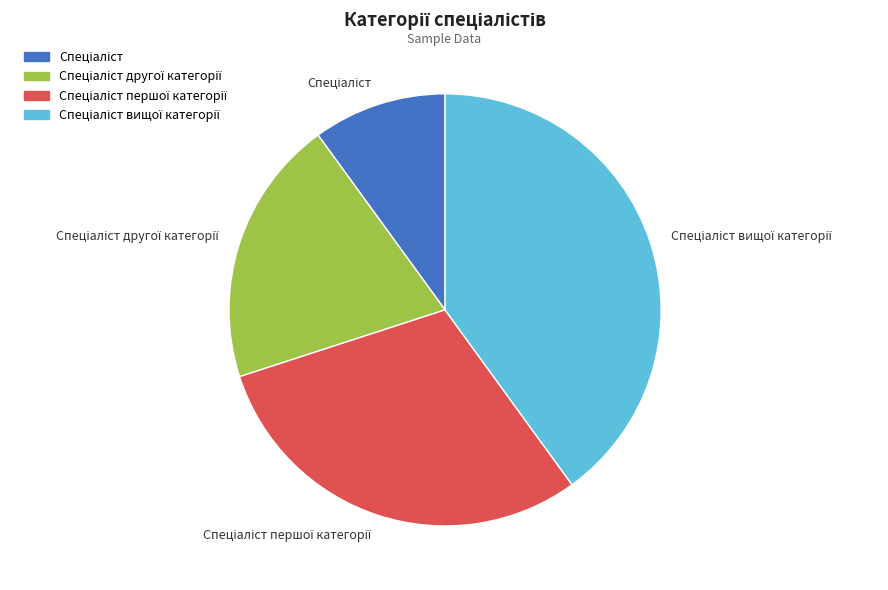

Is there any slice that represents more than half of the pie?

No